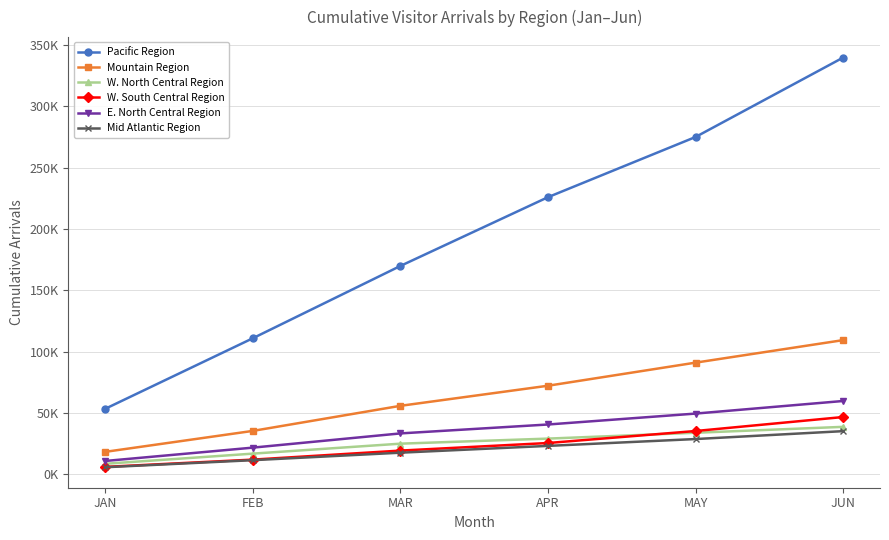

The Mid Atlantic Region series shows 28720.9 at MAY. True or false?

True